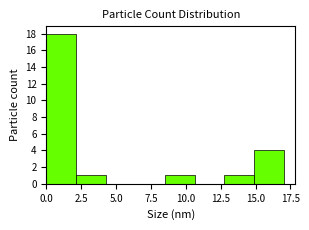

What is the height of the bar covering 13.0 to 15.0 on the x-axis? Neither the bar edges nor the heights are printed on the chart, so give them approximately, as read against the axes.

1